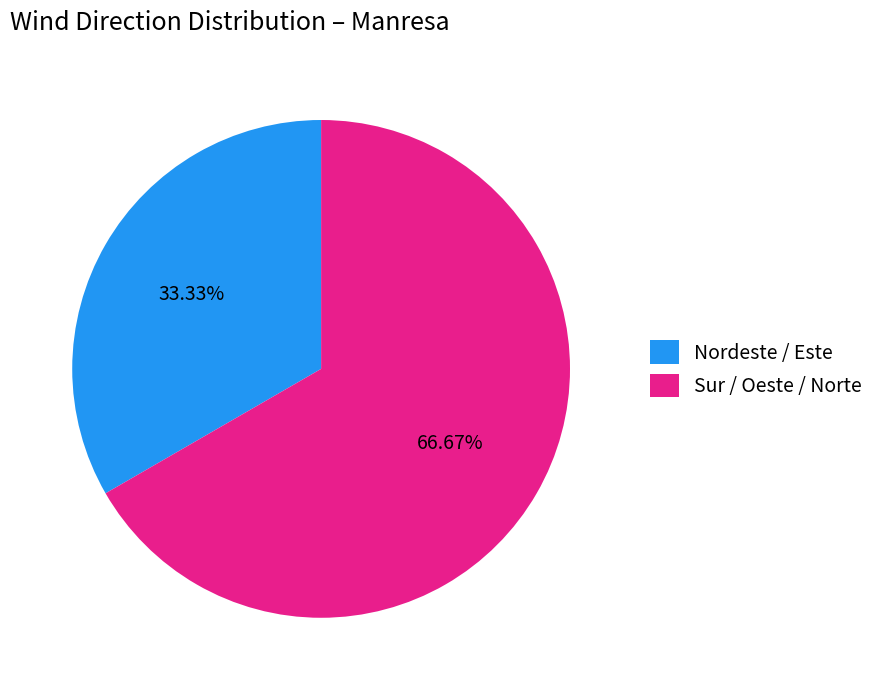

Between Nordeste / Este and Sur / Oeste / Norte, which is larger?

Sur / Oeste / Norte